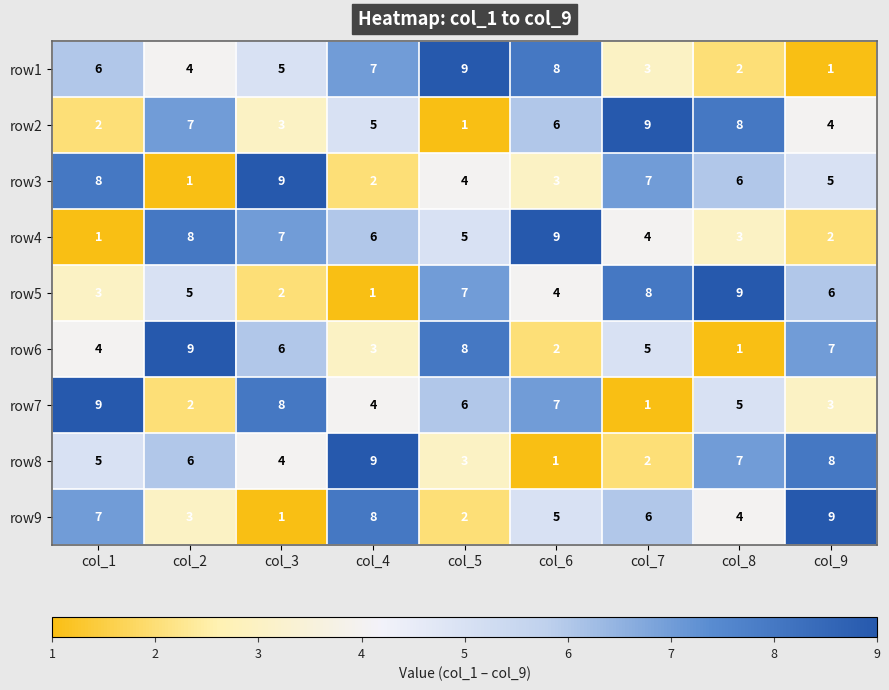

How many categories are shown in the chart?

9